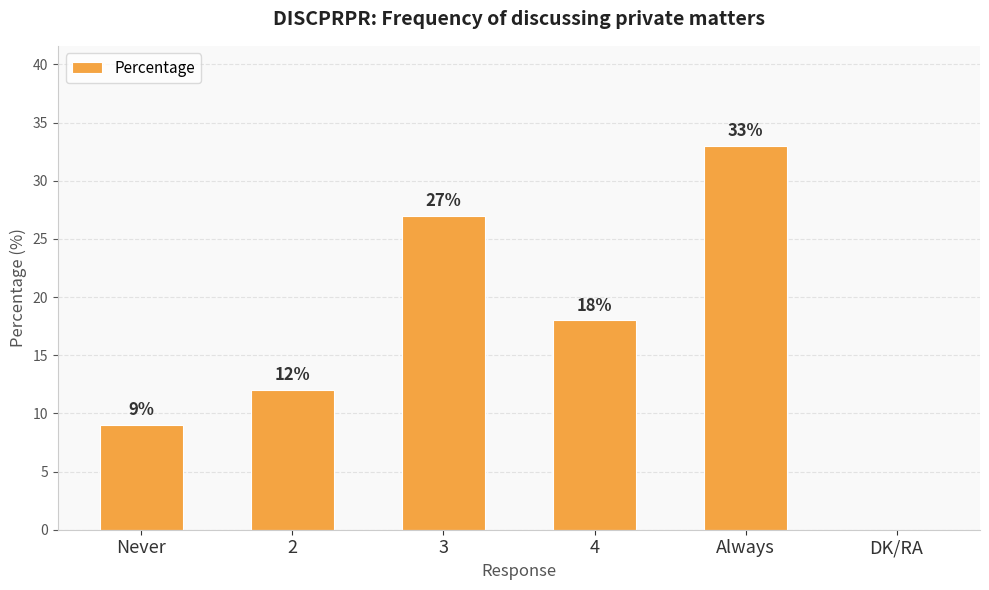

What is the sum of the values at DK/RA and 4?

18